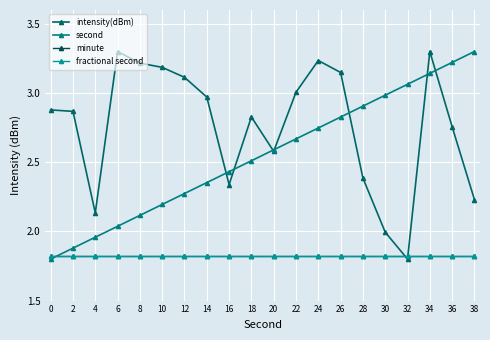

Is this an area chart (filled region under the line)?

No